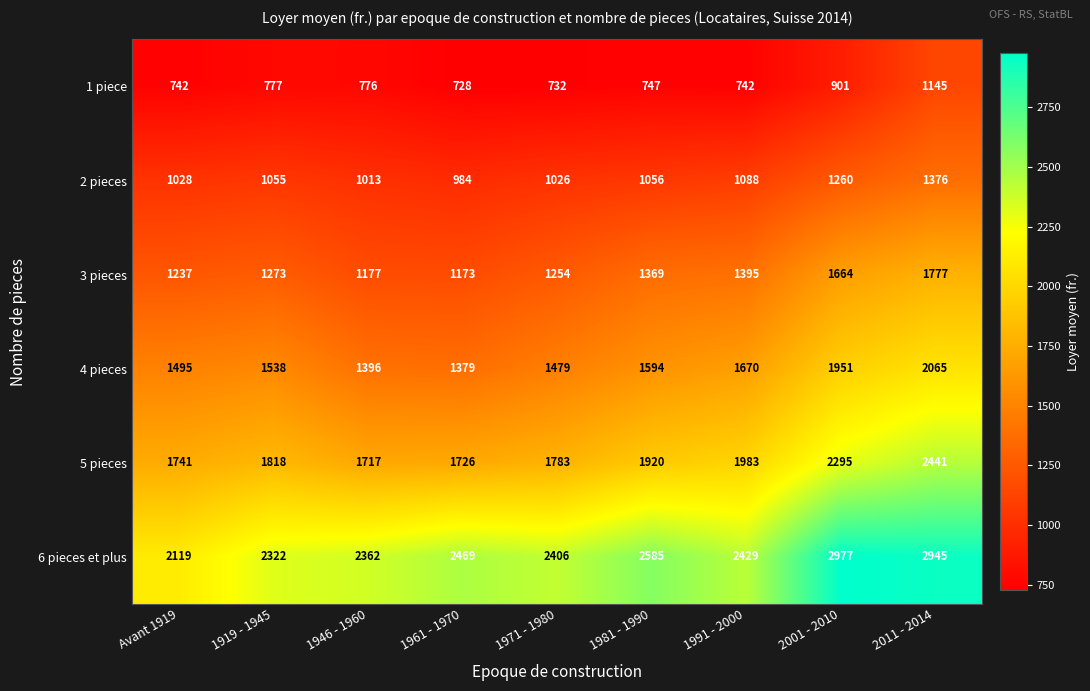

What is the greatest value displayed?

2977